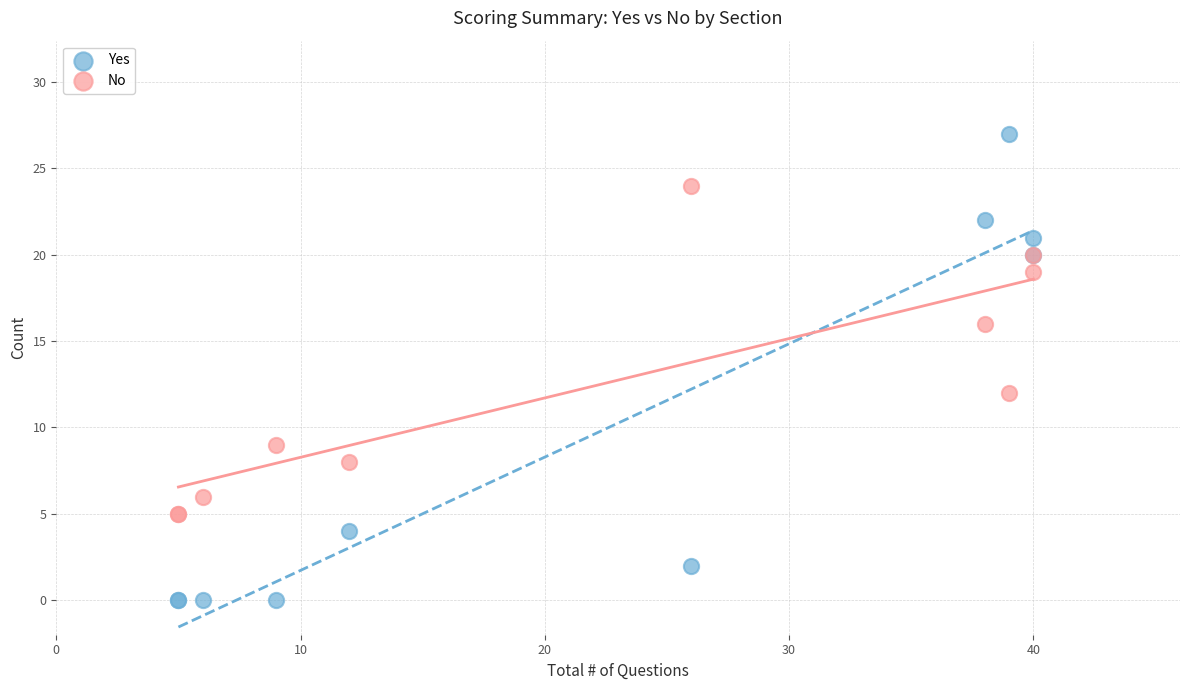

Which series has the widest spread of Y values?

Yes